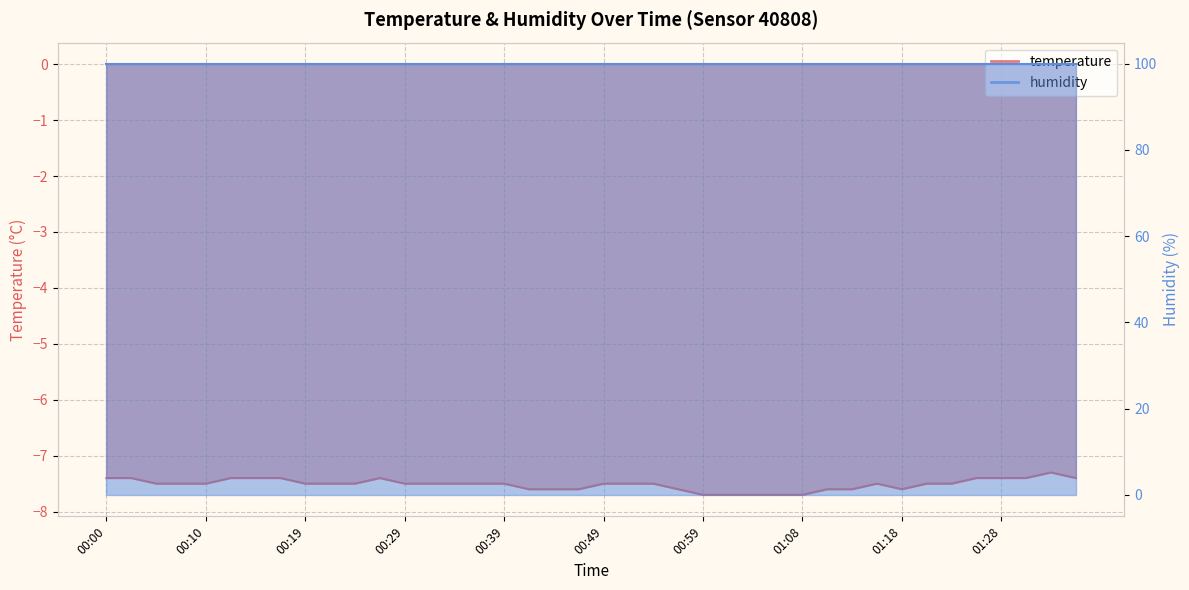

Which category has the lowest value across all series?

00:59